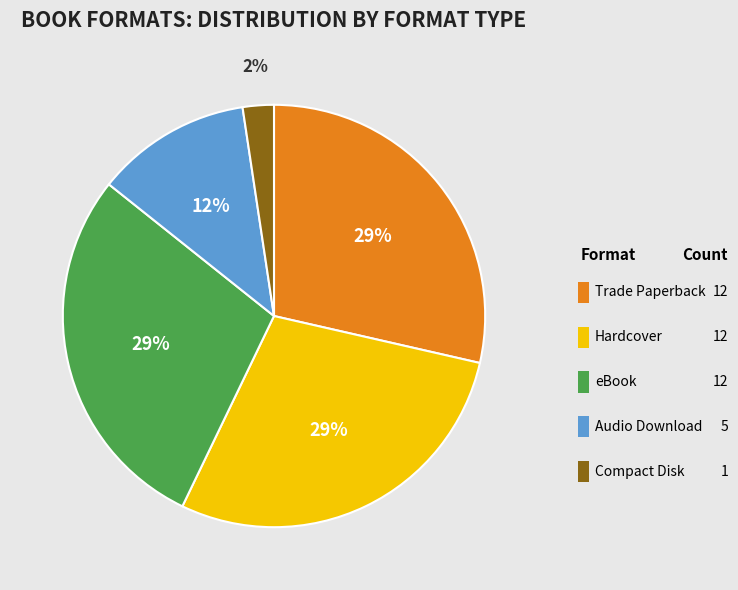

Is it true that Audio Download is 12% of the pie?

True